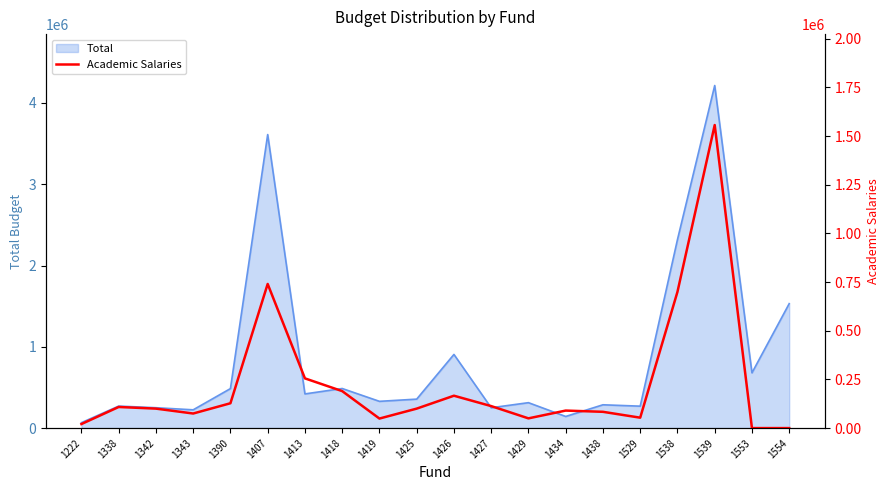

Reading left to right, extract all data points from this chart.

1222=20800	1338=108420	1342=100000	1343=74880	1390=127608	1407=740339	1413=255400	1418=190000	1419=49000	1425=100000	1426=166300	1427=113000	1429=50000	1434=90000	1438=83600	1529=53500	1538=699629	1539=1556629	1553=0	1554=0